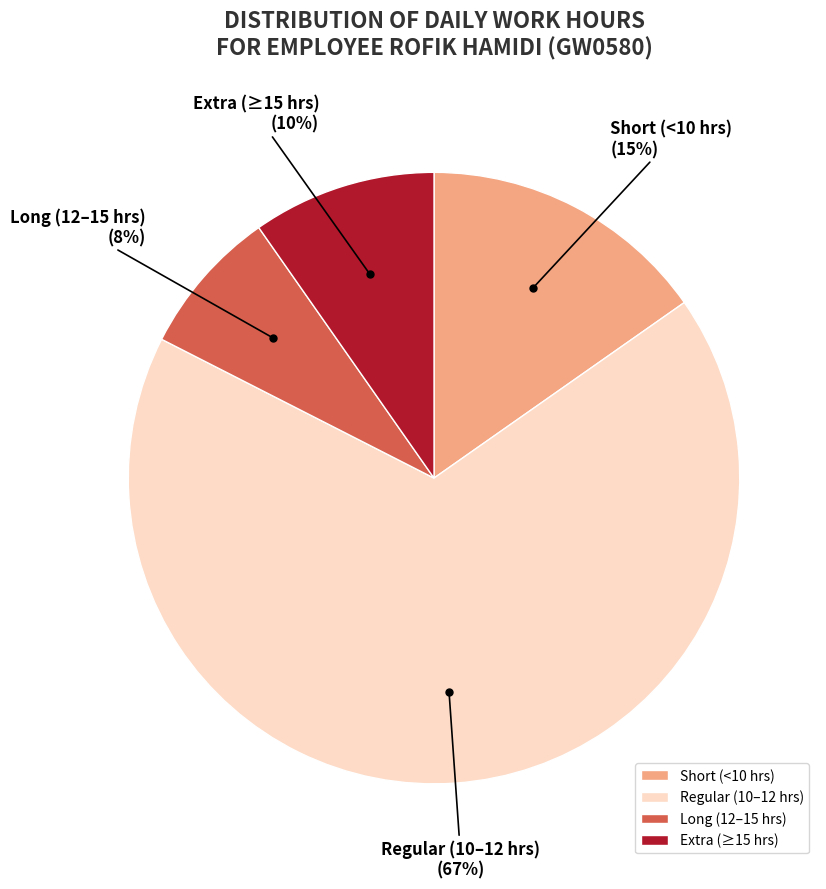

Which category has the smallest portion of the pie?

Long (12–15 hrs)